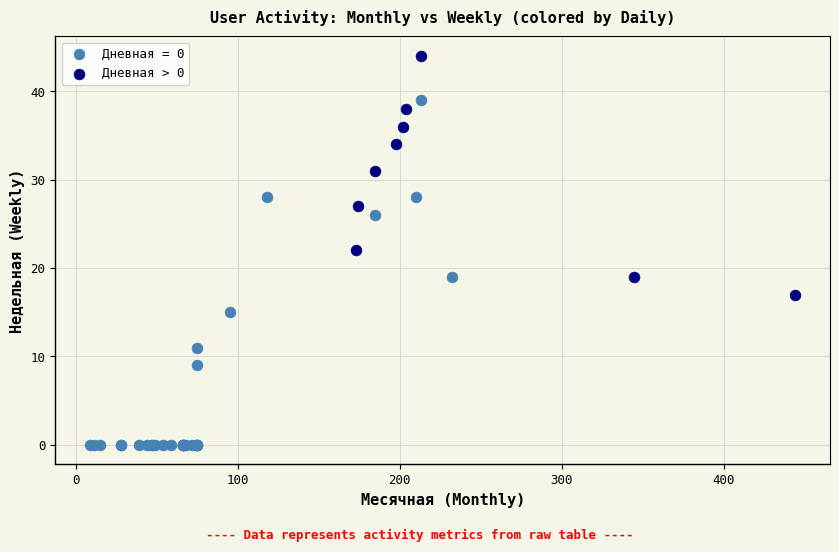

Which series has the largest Y range (max minus min)?

Дневная = 0